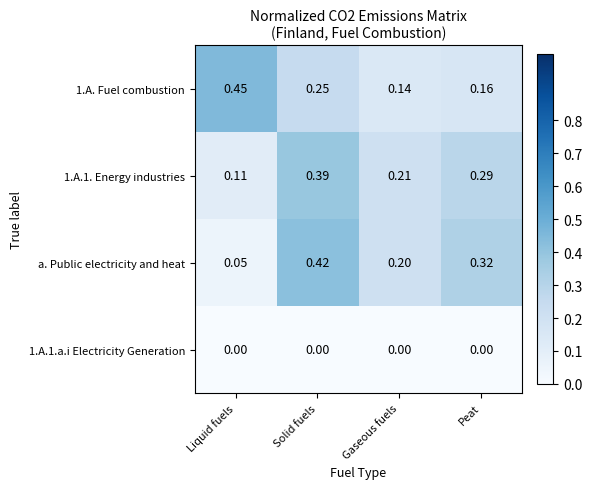

At which label does 1.A.1. Energy industries reach its peak?

Solid fuels